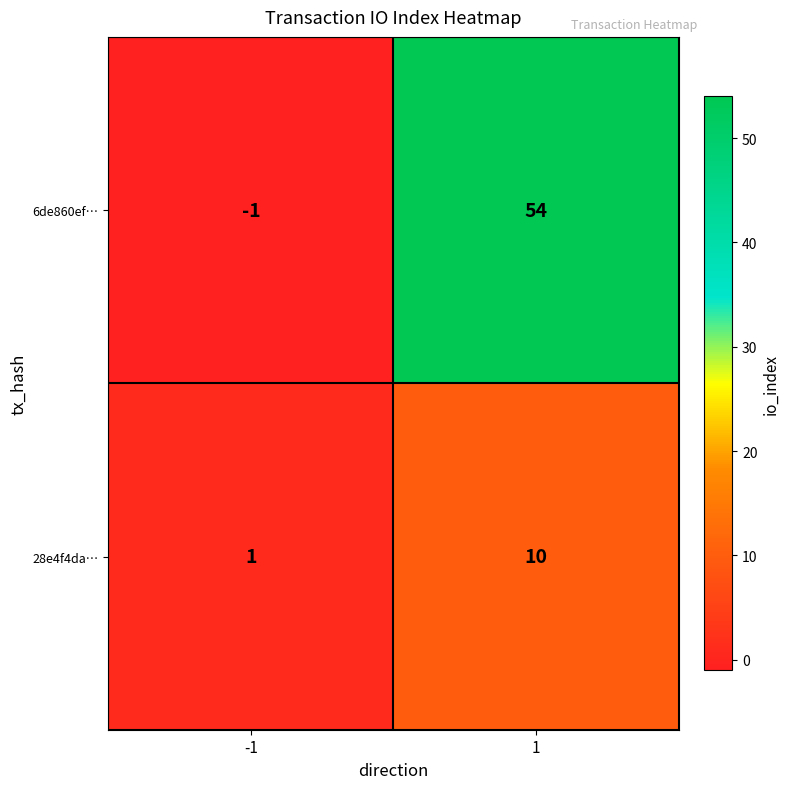

What is the sum of the 6de860ef… values at -1 and 1?

53